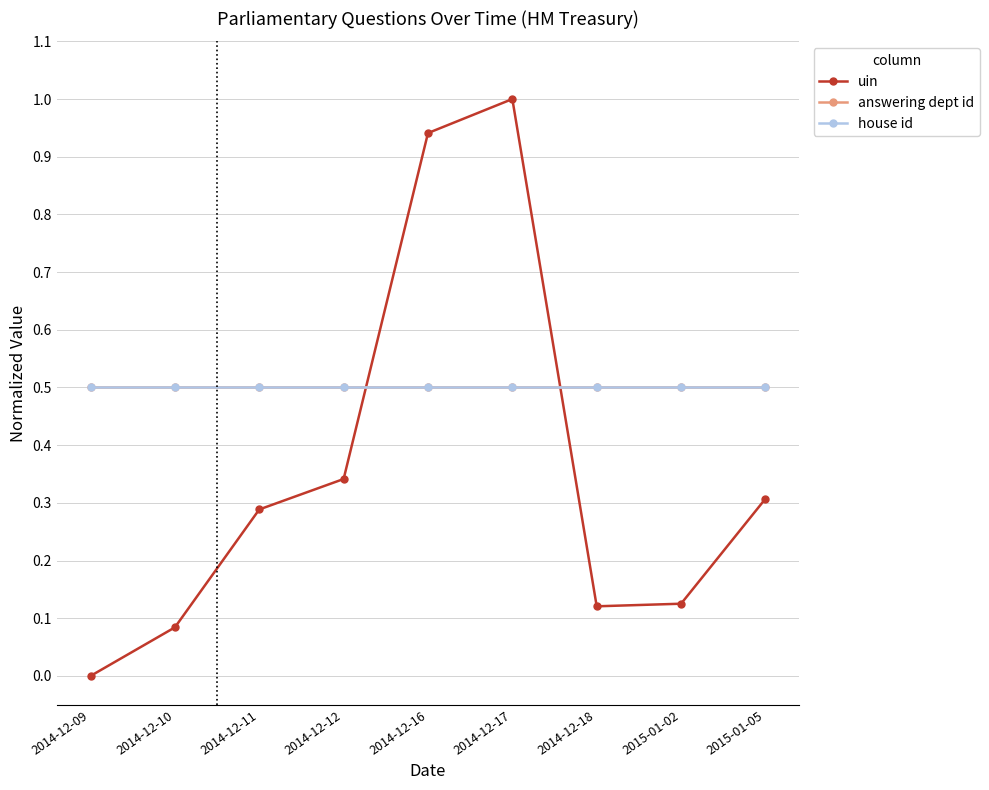

Which series has the largest total across all categories?

answering dept id